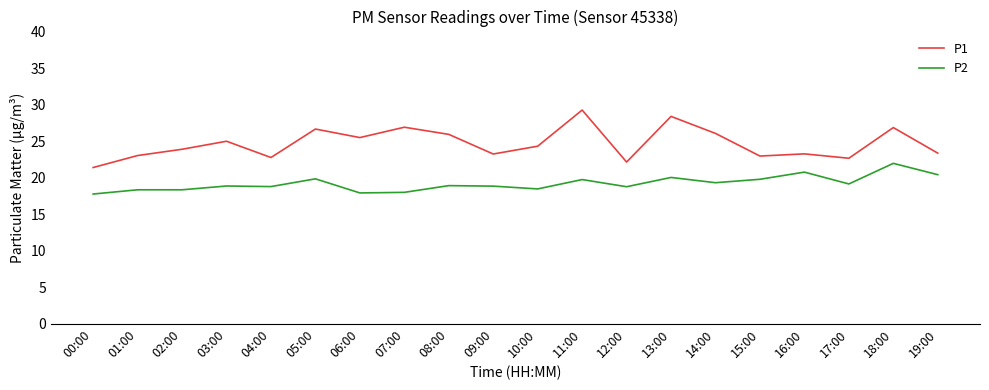

Is it true that P1 equals 14.0 at 02:00?

False